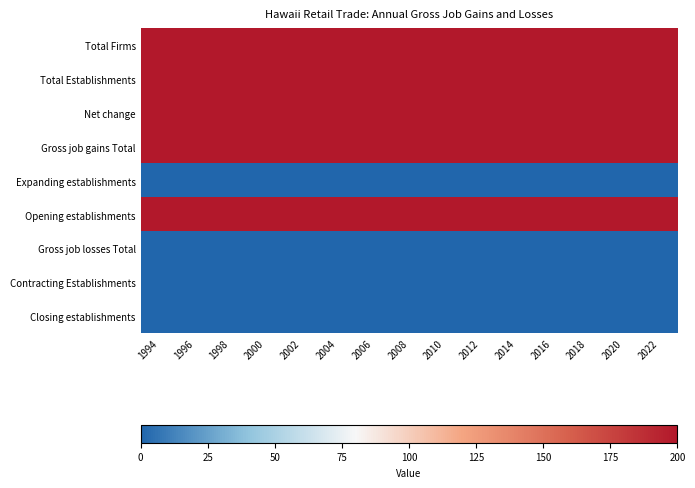

Which label corresponds to the smallest value in the chart?

1994